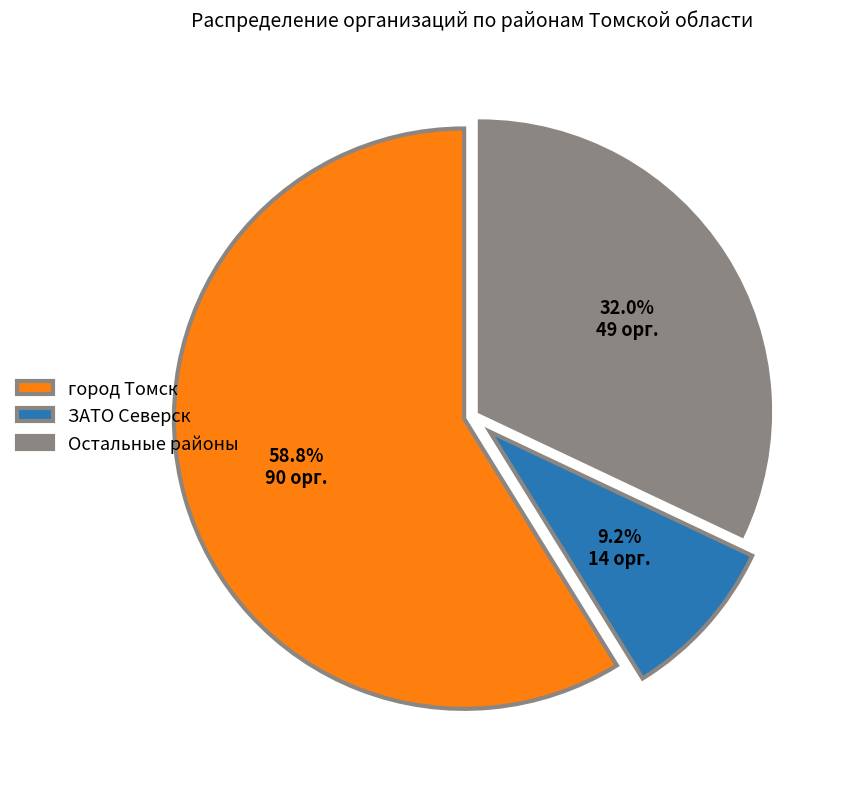

What is the smallest slice in the pie chart?

ЗАТО Северск